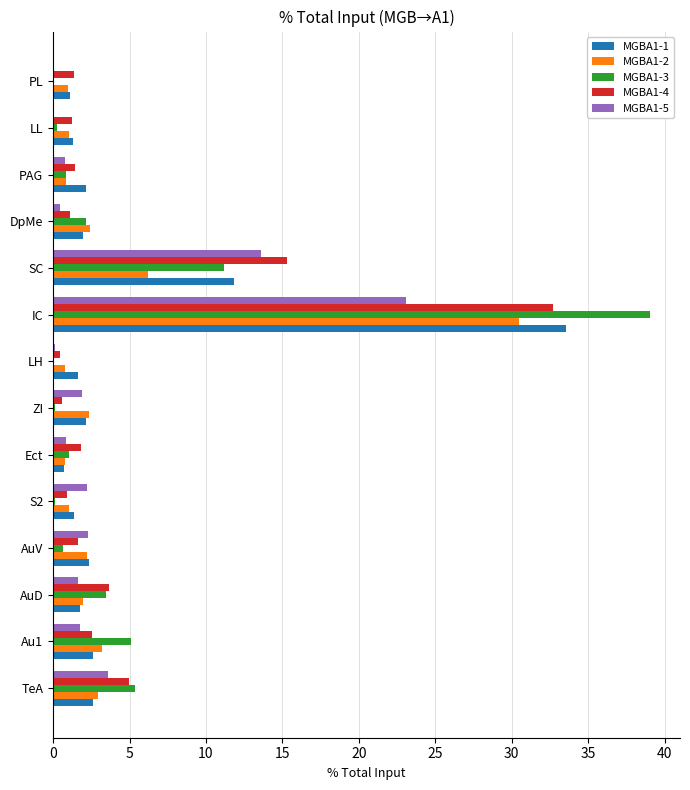

At which category is the sum across all series the highest?

IC